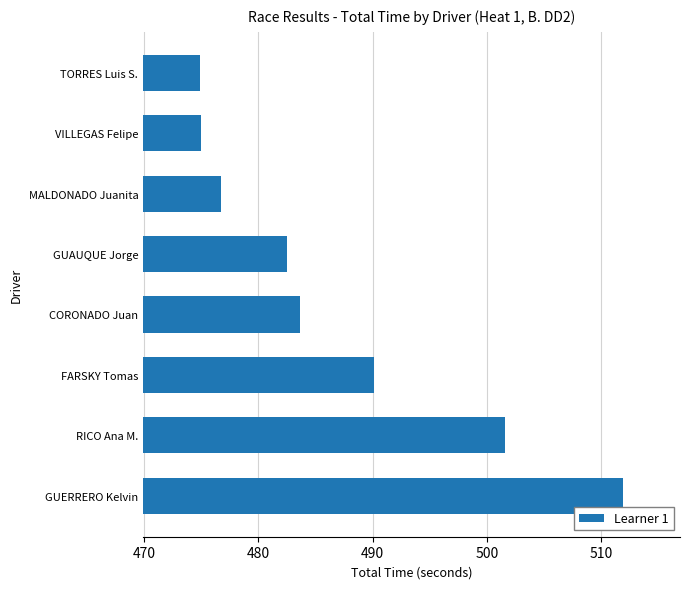

What is the greatest value displayed?

511.9